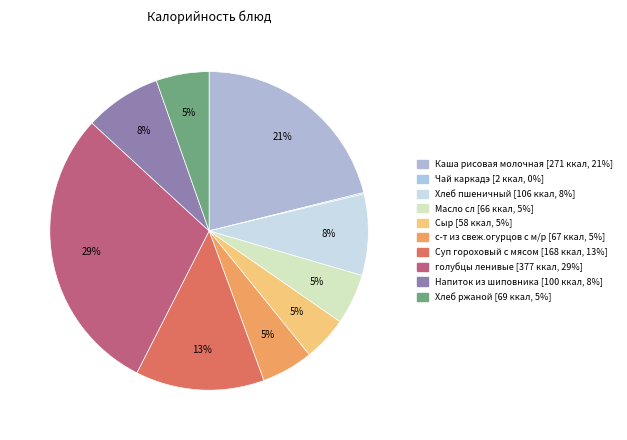

How many slices are in this pie chart?

10